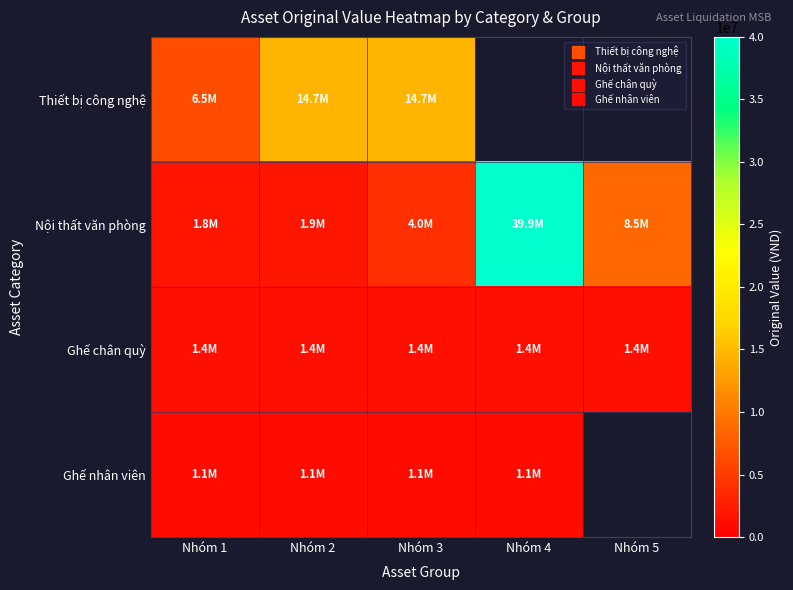

Which label corresponds to the largest value in the chart?

Nhóm 4